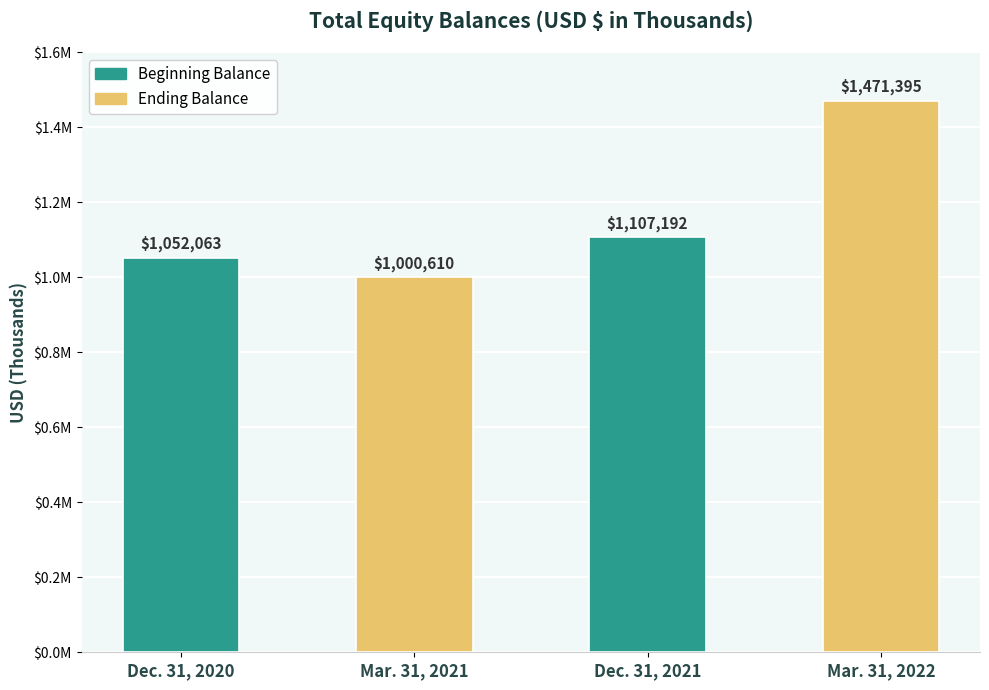

True or false: the data shows 1941457 at Mar. 31, 2022.

False